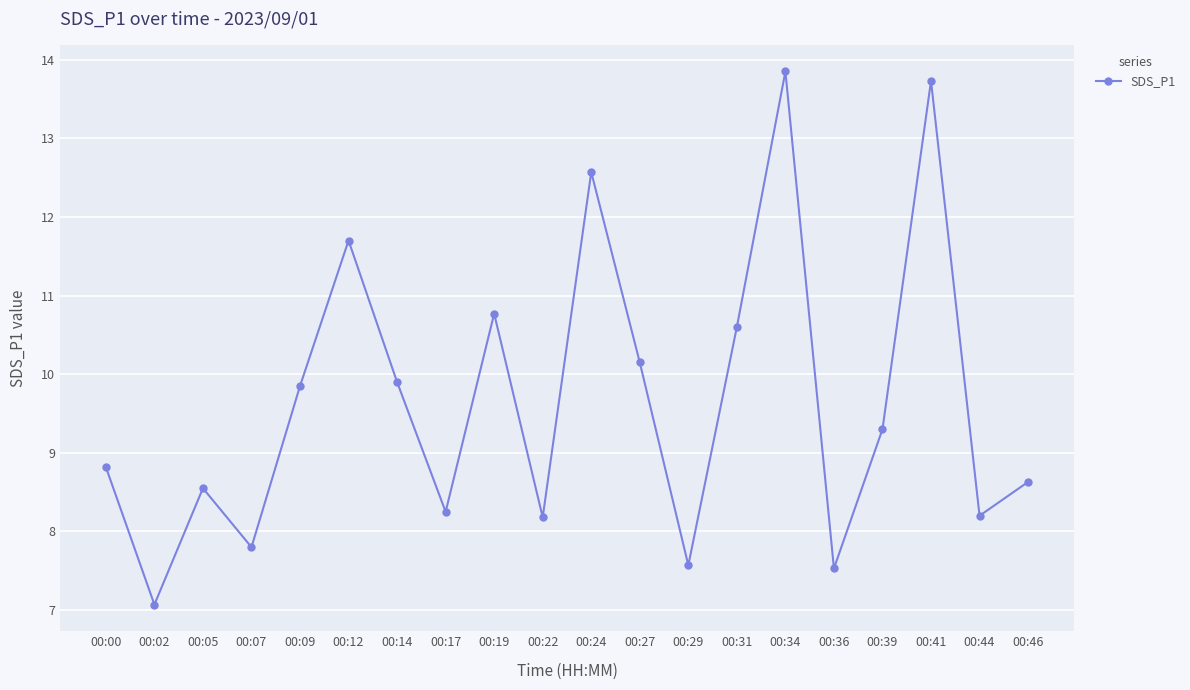

At which label does the data first exceed 9?

00:09